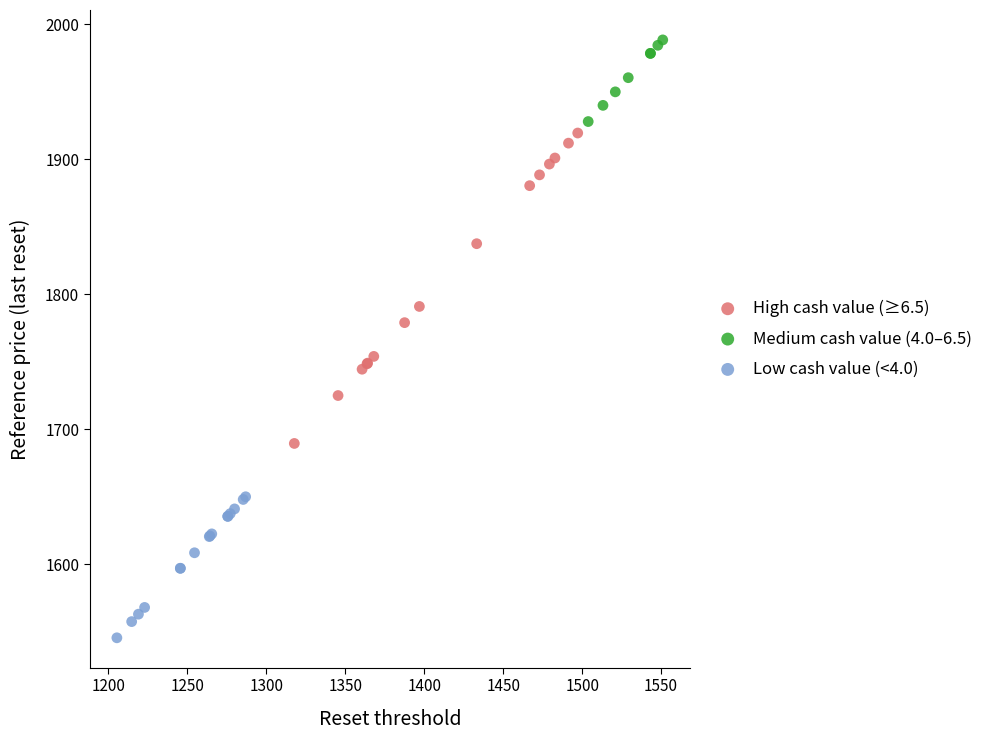

What are all the series names shown in the legend?

High cash value (≥6.5), Medium cash value (4.0–6.5), Low cash value (<4.0)